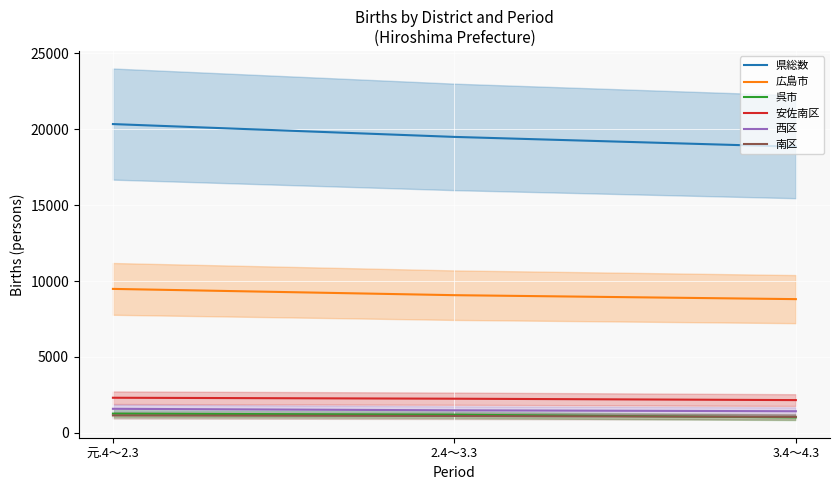

Between 元.4～2.3 and 2.4～3.3, which is larger?

元.4～2.3